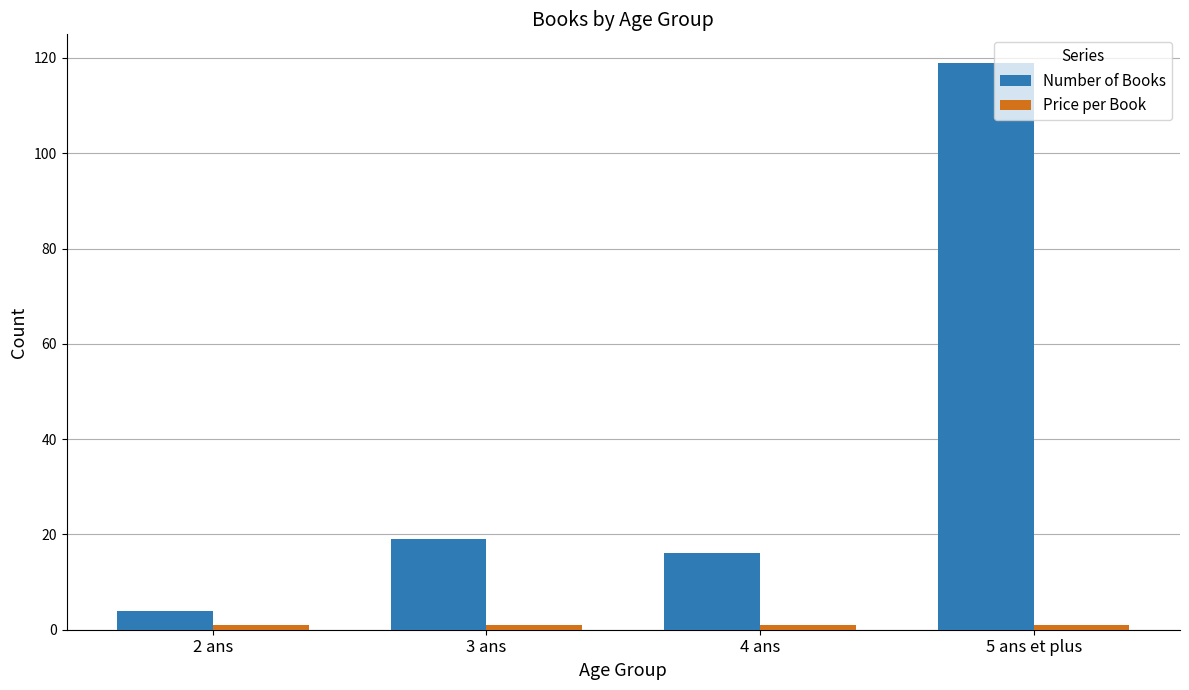

Which series has the largest range (max minus min)?

Number of Books